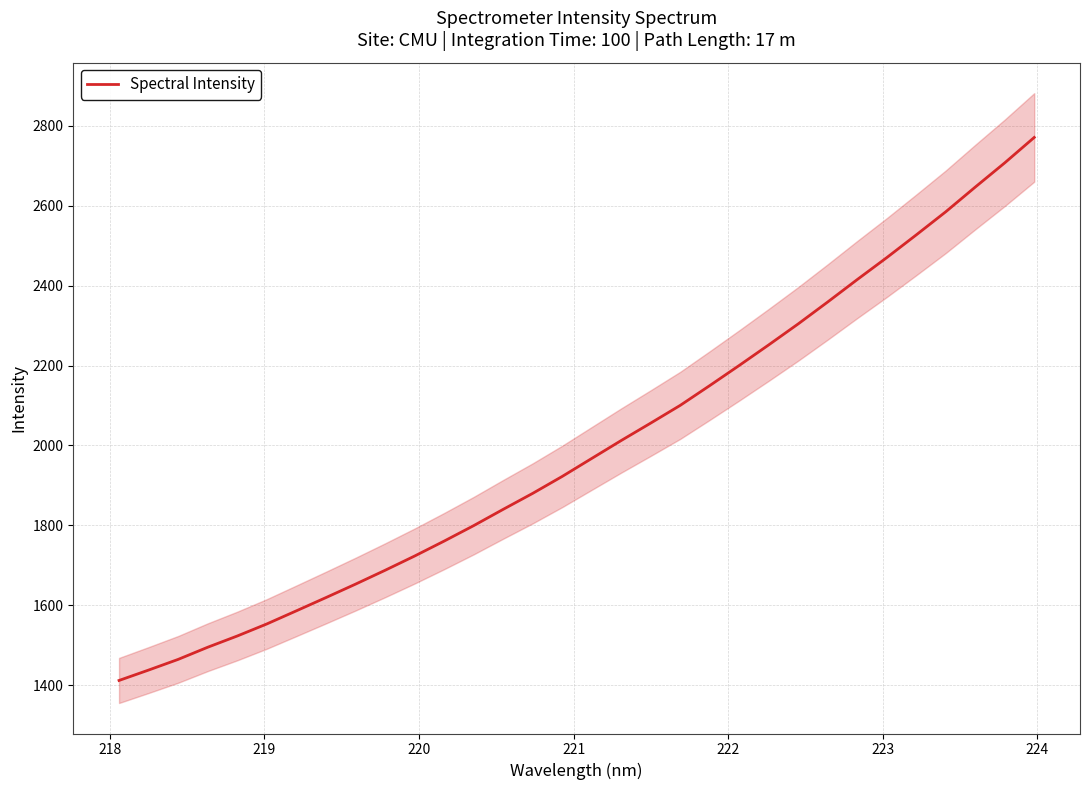

Is this an area chart (filled region under the line)?

No